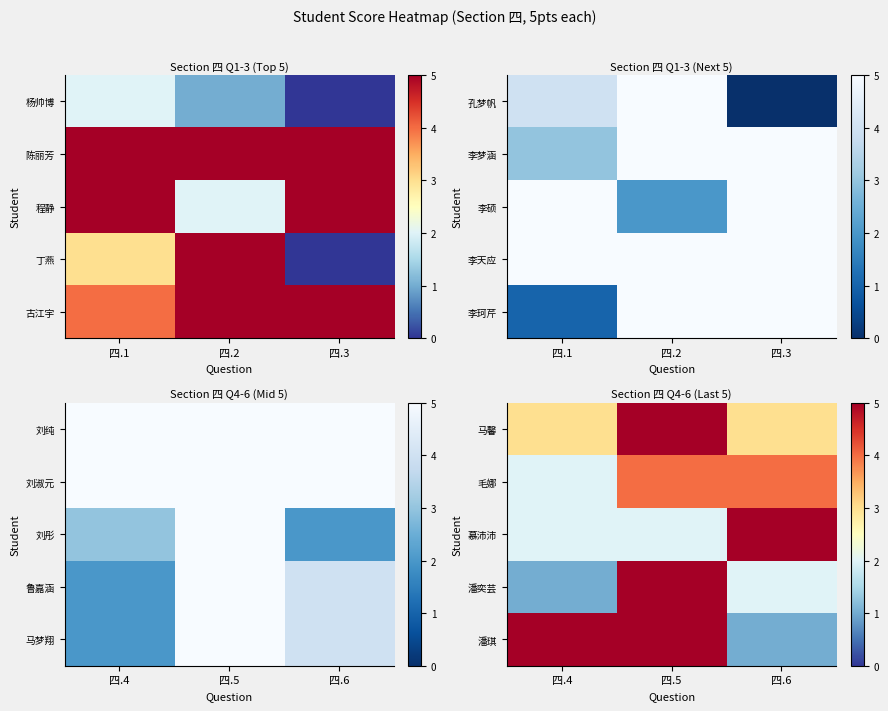

The value of 潘琪 at 四.5 is 8. True or false?

False